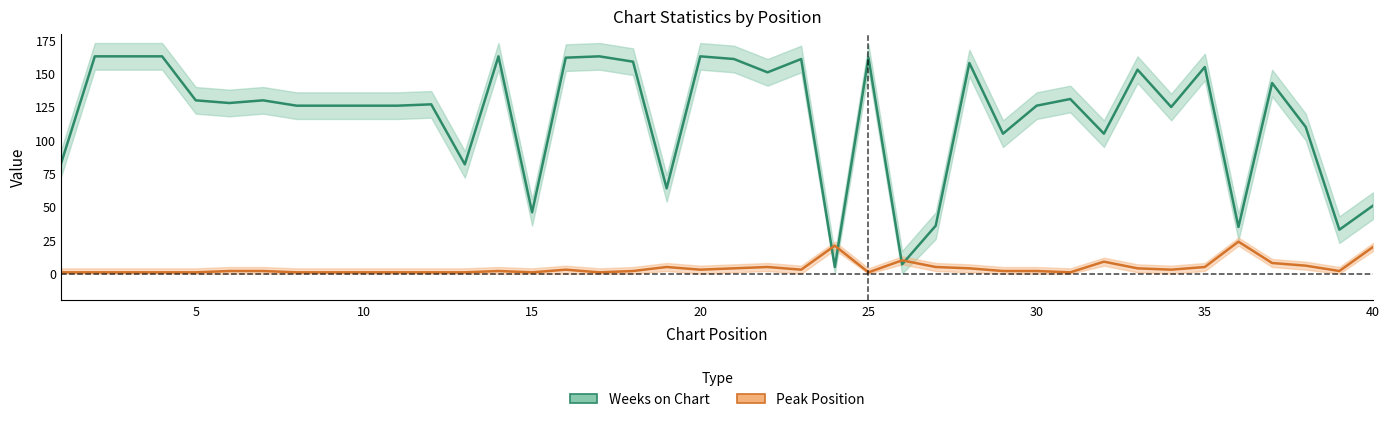

Reading right to left, extract all data points from this chart.

Weeks on Chart: 51	33	110	143	35	155	125	153	105	131	126	105	158	36	7	162	5	161	151	161	163	64	159	163	162	46	163	82	127	126	126	126	126	130	128	130	163	163	163	83
Peak Position: 20	2	6	8	24	5	3	4	9	1	2	2	4	5	10	1	21	3	5	4	3	5	2	1	3	1	2	1	1	1	1	1	1	2	2	1	1	1	1	1